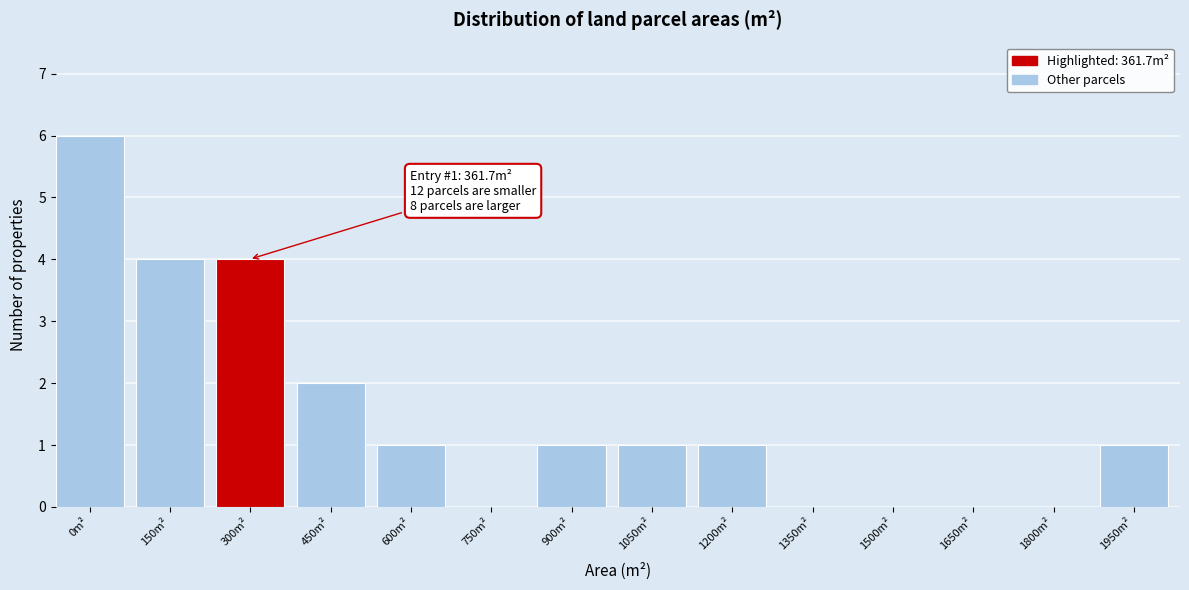

Reading right to left, list all the values displayed in this chart.

1950m²=1	1800m²=0	1650m²=0	1500m²=0	1350m²=0	1200m²=1	1050m²=1	900m²=1	750m²=0	600m²=1	450m²=2	300m²=4	150m²=4	0m²=6